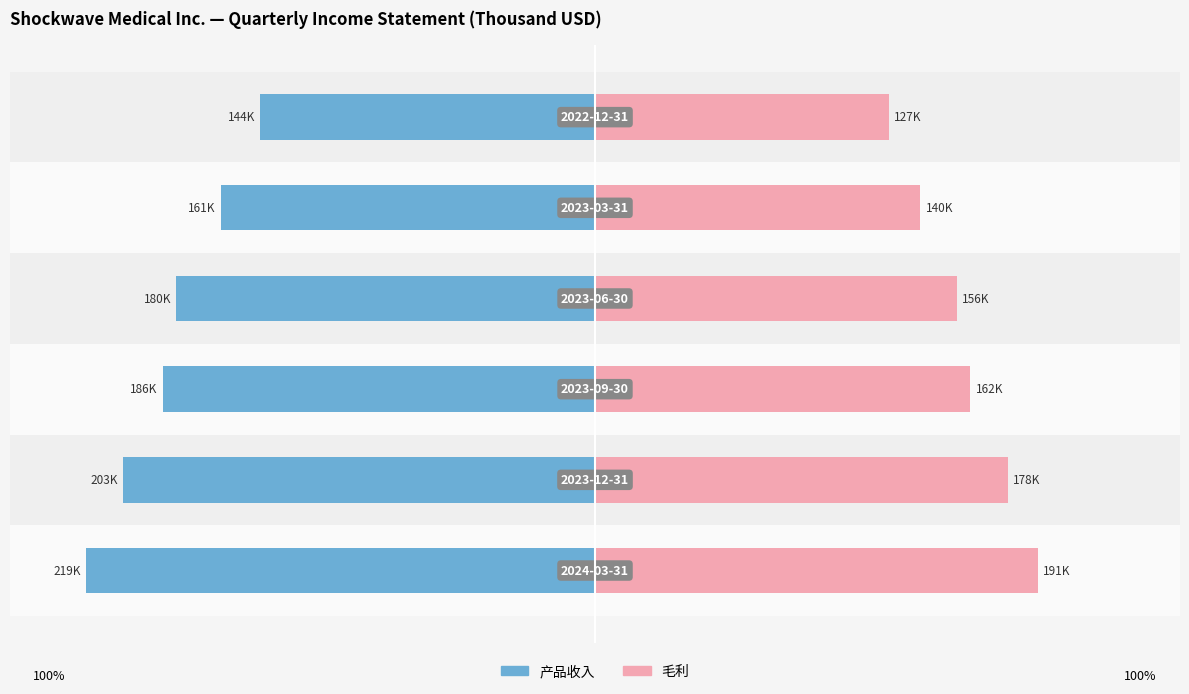

How many bars are there in total?

12